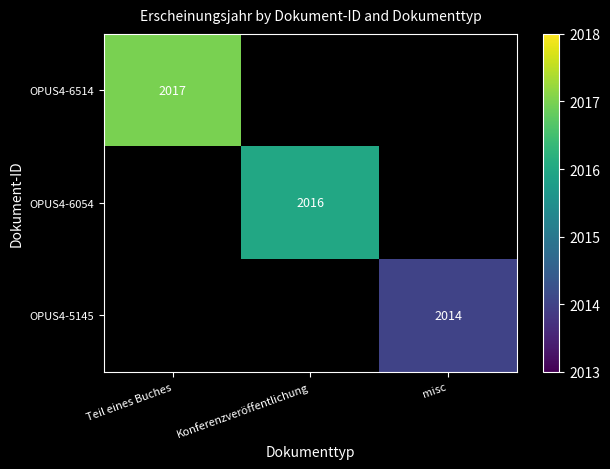

The OPUS4-6054 series shows 2016 at Konferenzveröffentlichung. True or false?

True